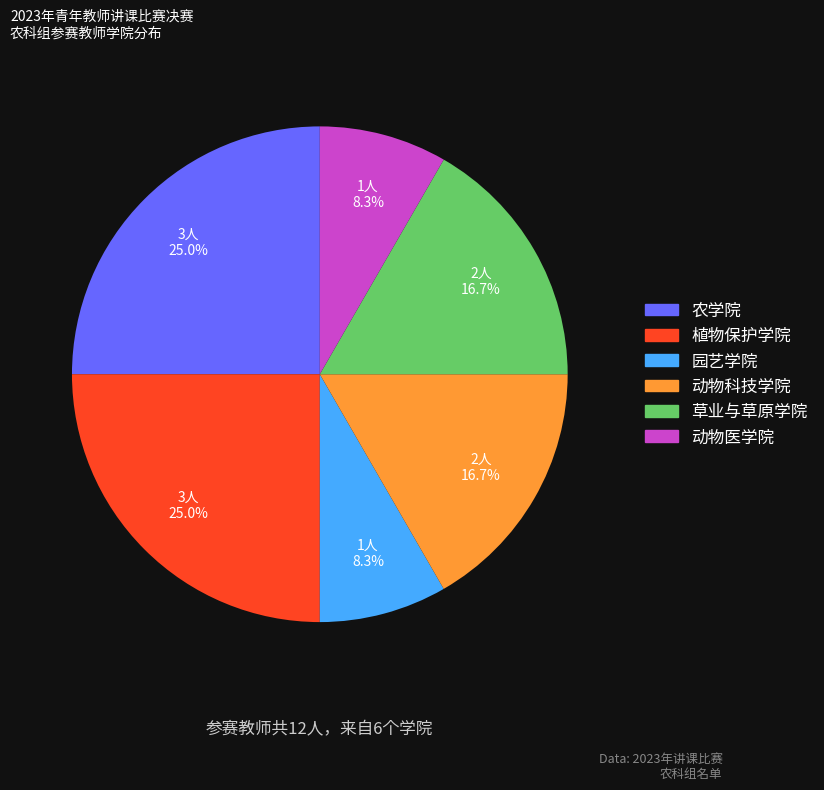

True or false: 农学院 accounts for 36% of the total.

False